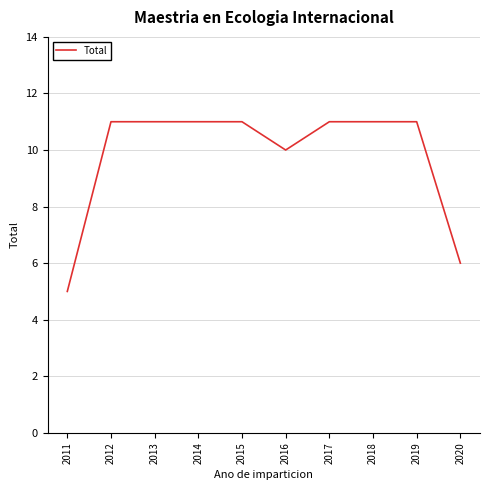

Is it true that the value at 2014 is 18?

False